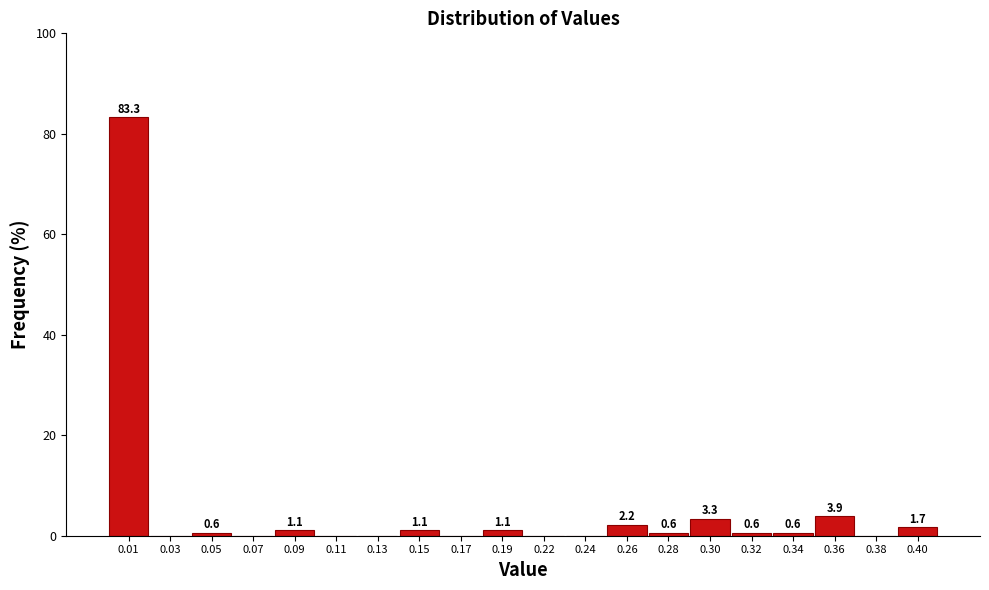

Reading left to right, extract all data points from this chart.

0.01=83.3	0.03=0.0	0.05=0.6	0.07=0.0	0.09=1.1	0.11=0.0	0.13=0.0	0.15=1.1	0.17=0.0	0.19=1.1	0.22=0.0	0.24=0.0	0.26=2.2	0.28=0.6	0.30=3.3	0.32=0.6	0.34=0.6	0.36=3.9	0.38=0.0	0.40=1.7